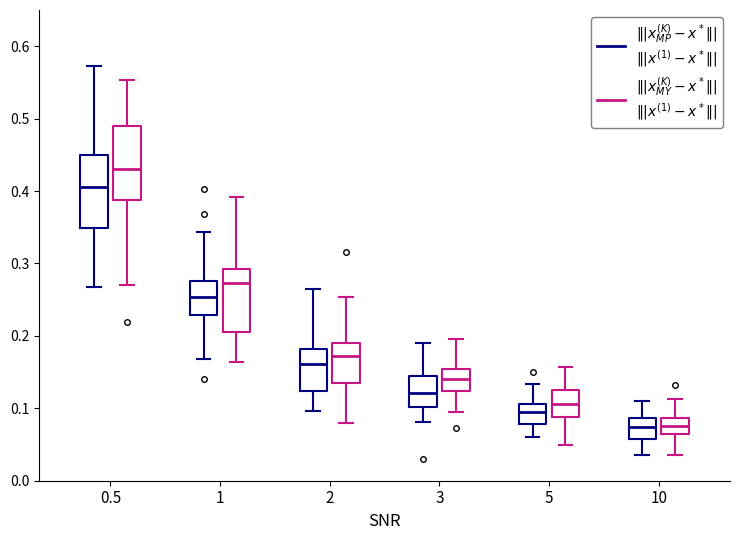

Which box has the highest median line?

0.5 ($\||x_{MY}^{(K)} - x^*\||$ $\||x^{(1)} - x^*\||$)